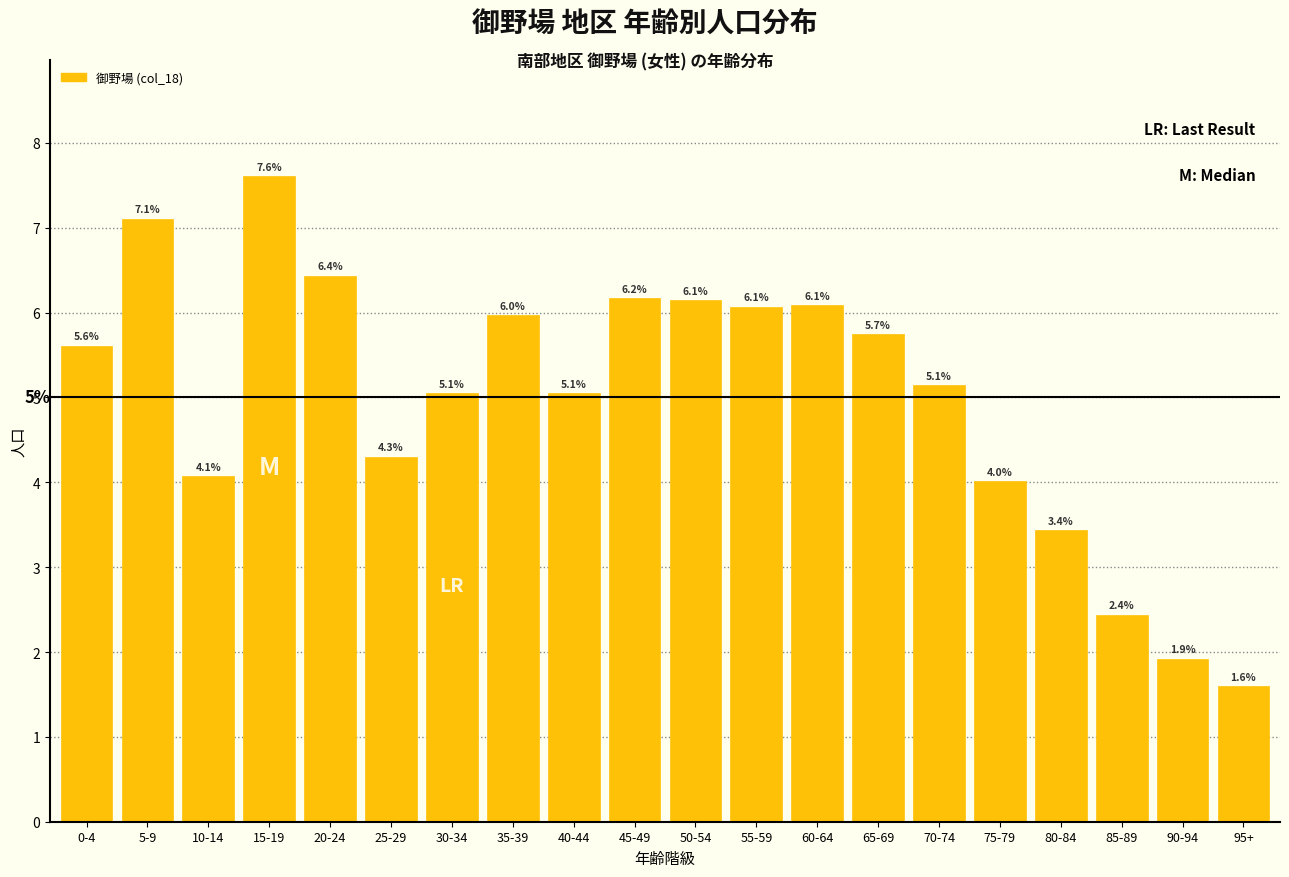

Reading left to right, transcribe all the data shown in this chart.

0-4=5.6	5-9=7.1	10-14=4.1	15-19=7.6	20-24=6.4	25-29=4.3	30-34=5.1	35-39=6.0	40-44=5.1	45-49=6.2	50-54=6.1	55-59=6.1	60-64=6.1	65-69=5.7	70-74=5.1	75-79=4.0	80-84=3.4	85-89=2.4	90-94=1.9	95+=1.6